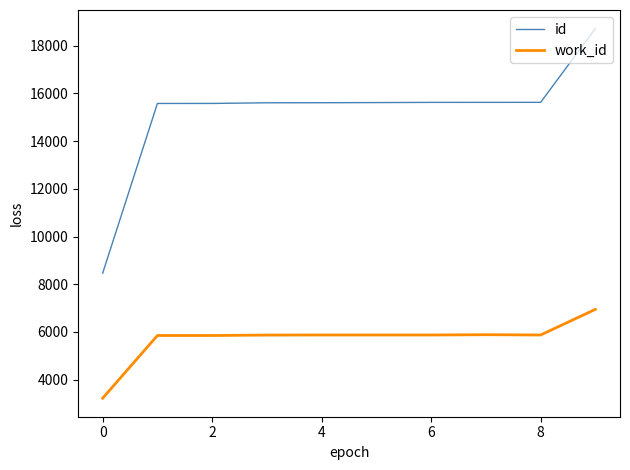

What is the highest value of the work_id series?

6948